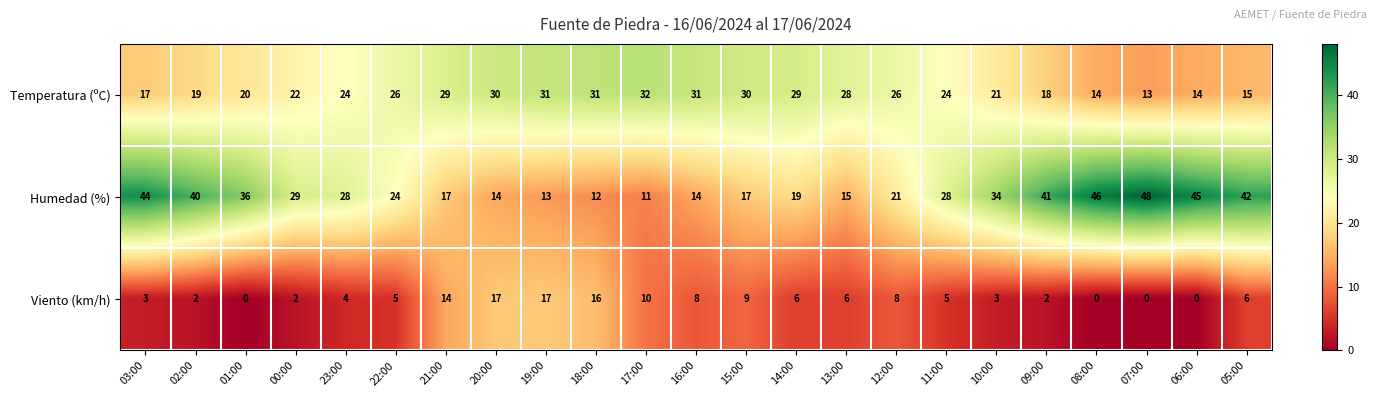

Rank the series at 06:00 from highest to lowest value.

Humedad (%), Temperatura (ºC), Viento (km/h)